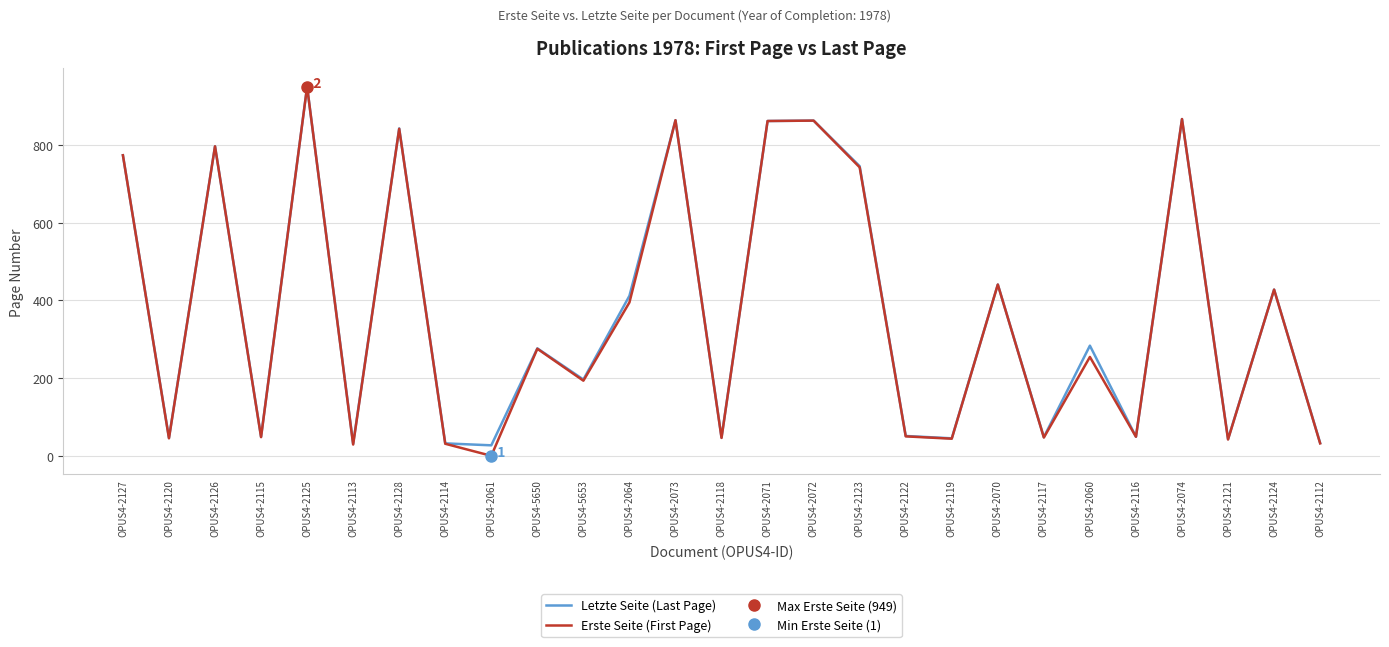

Which series has the largest total across all categories?

Letzte Seite (Last Page)